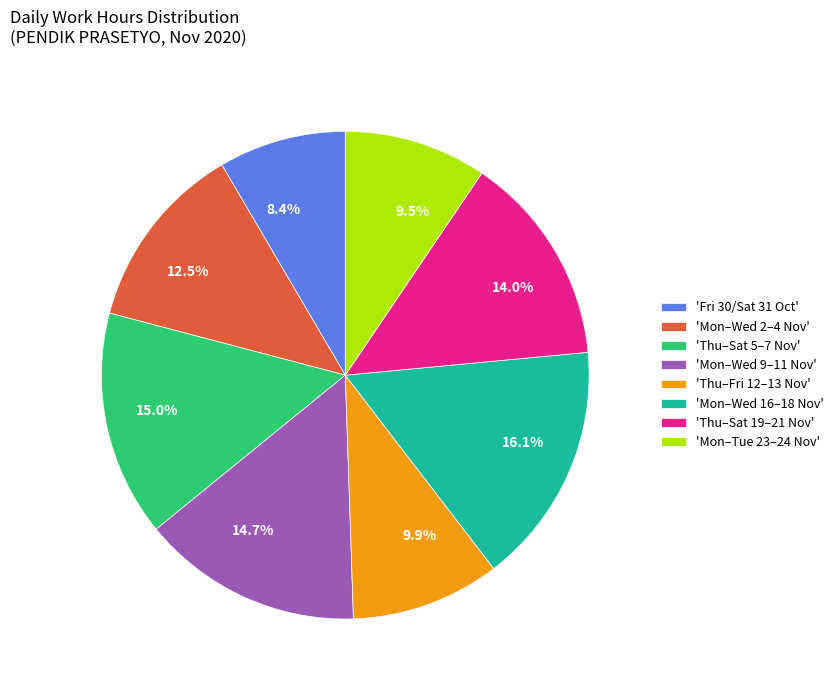

How much of the chart is everything except 8.4%?

91.6%